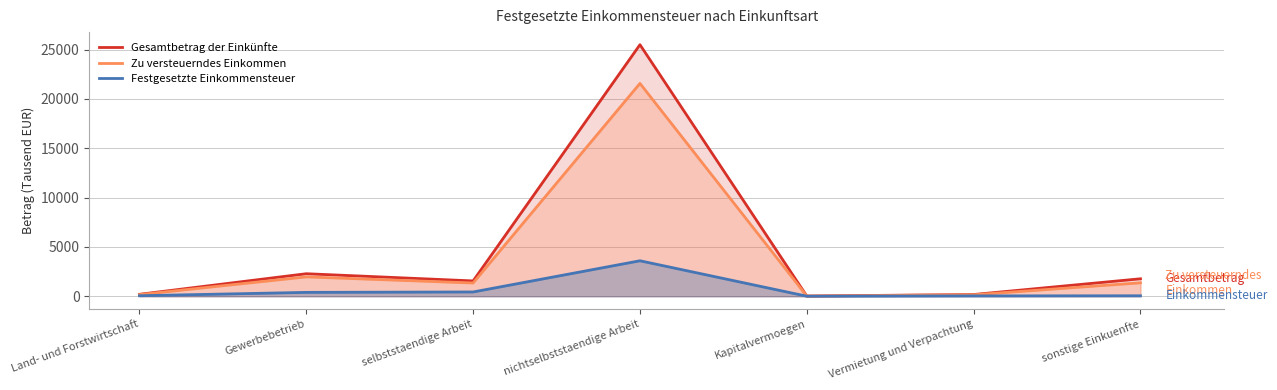

Where is the first local maximum for Festgesetzte Einkommensteuer?

nichtselbststaendige Arbeit